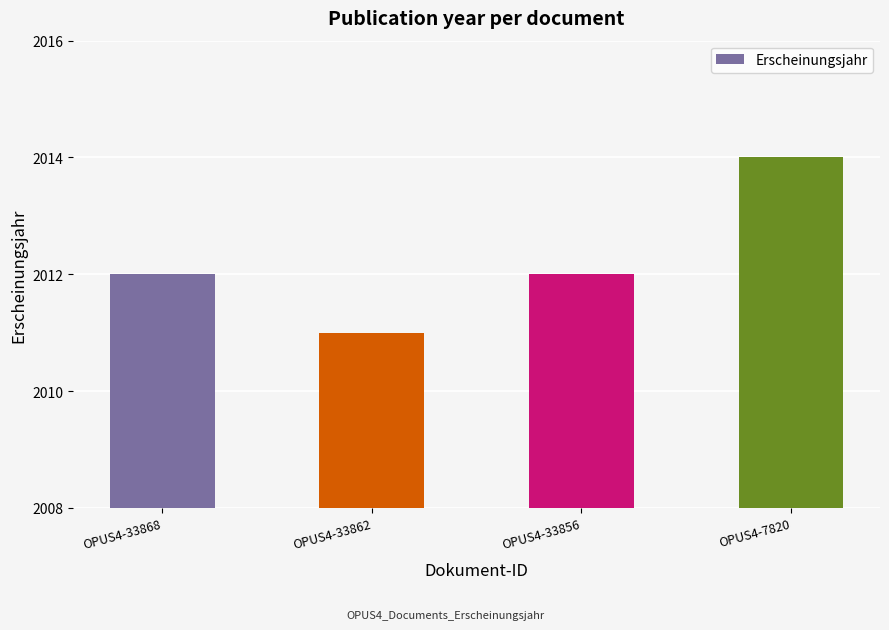

What value does the data have at OPUS4-33862?

2011